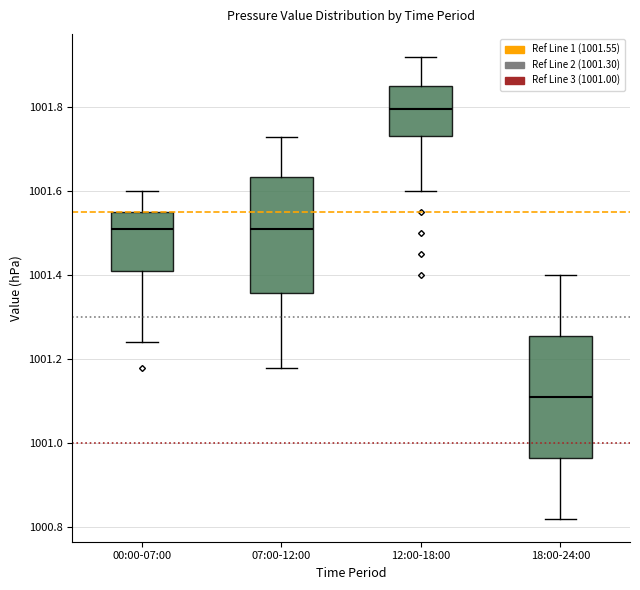

Which box's median line is the lowest?

18:00-24:00